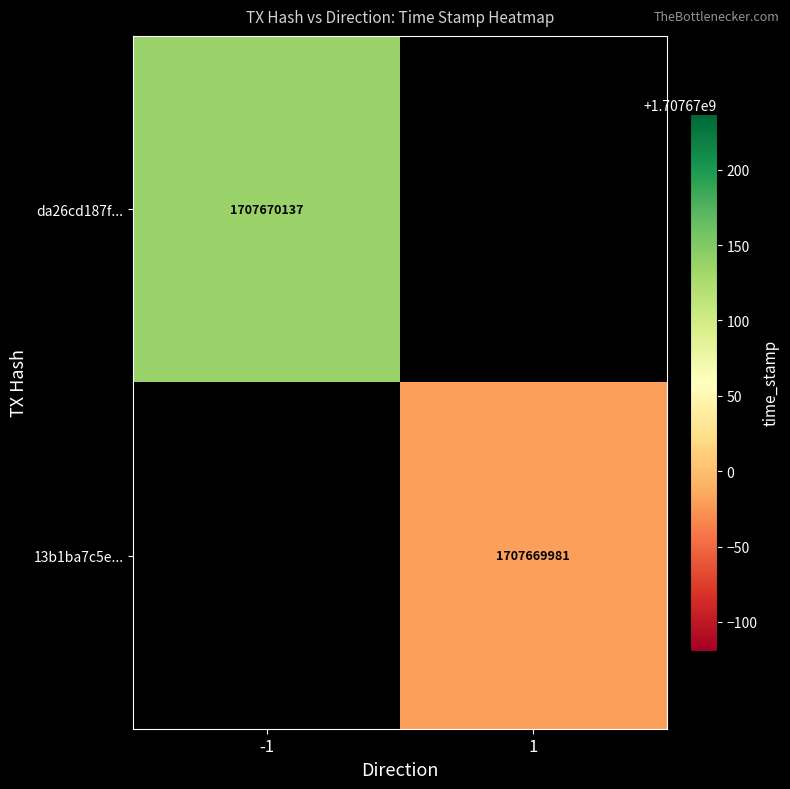

True or false: 13b1ba7c5ec45e870d176672b2639ffa74a21e5 has a value of 1 at direction.

True